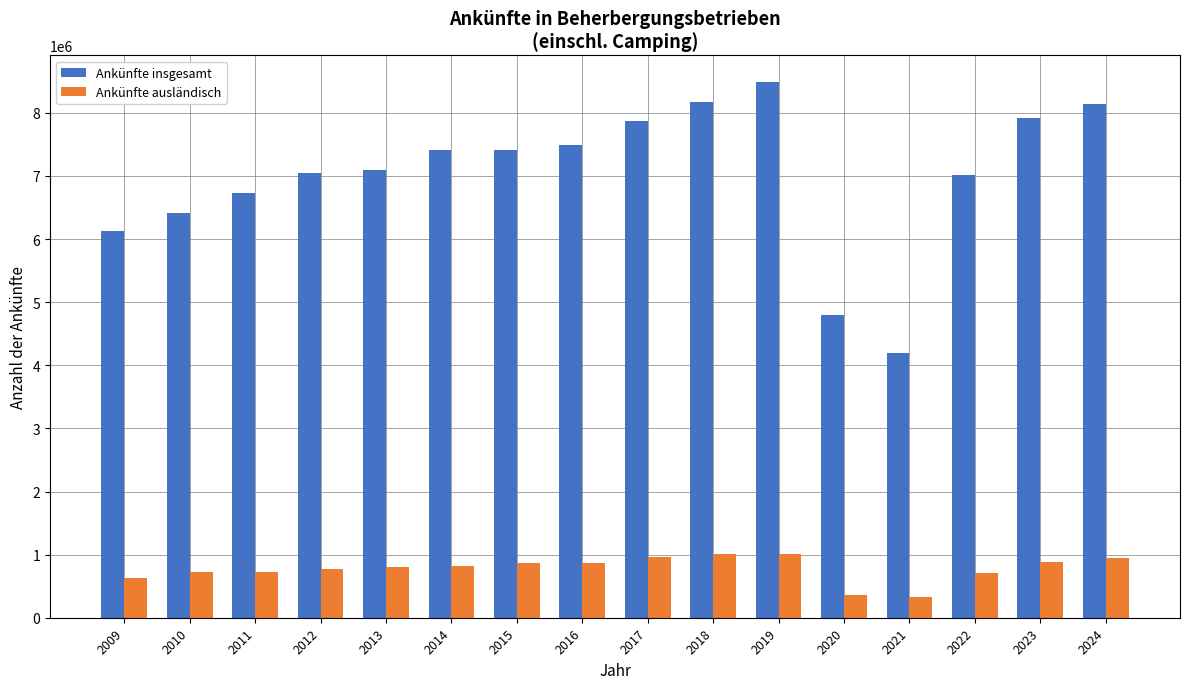

Which series changed the most between 2010 and 2021?

Ankünfte insgesamt